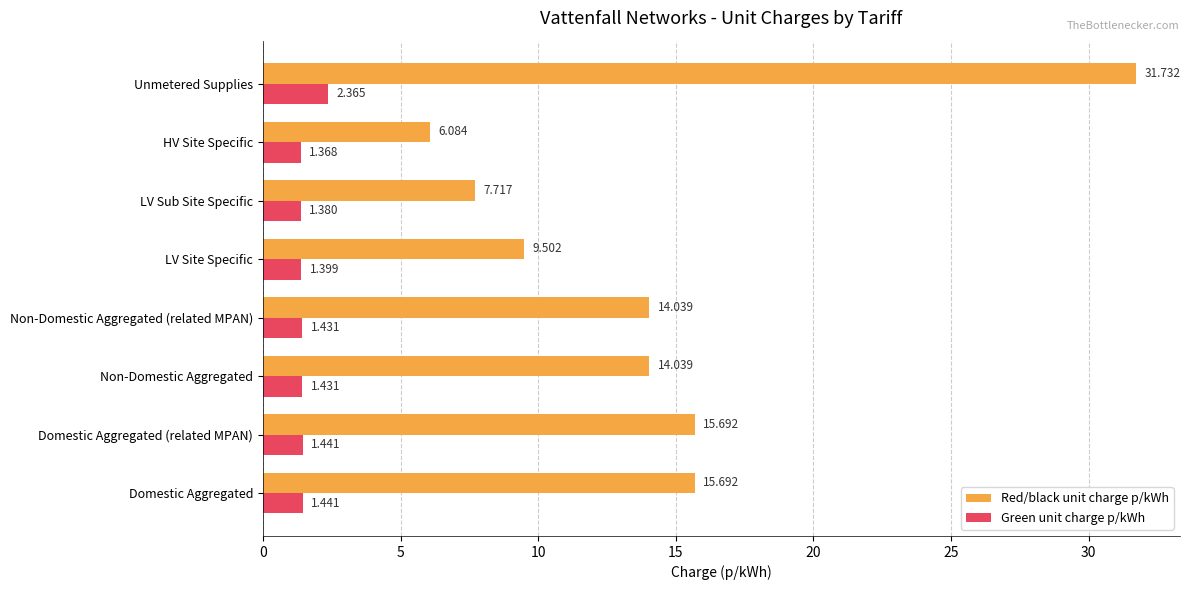

Rank the series at Domestic Aggregated from highest to lowest value.

Red/black unit charge p/kWh, Green unit charge p/kWh